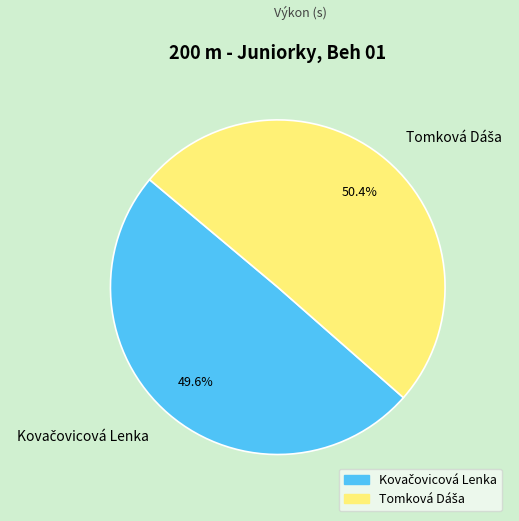

Is there any slice that represents more than half of the pie?

Yes